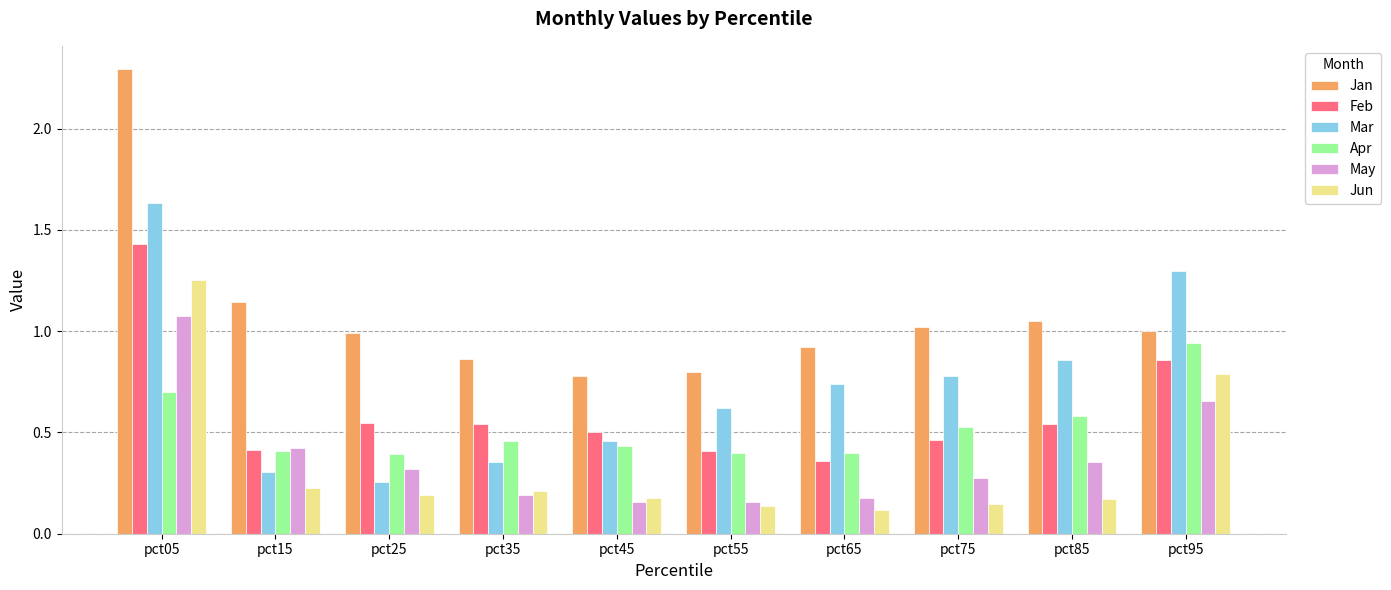

What is the sum of all Feb values?

6.1